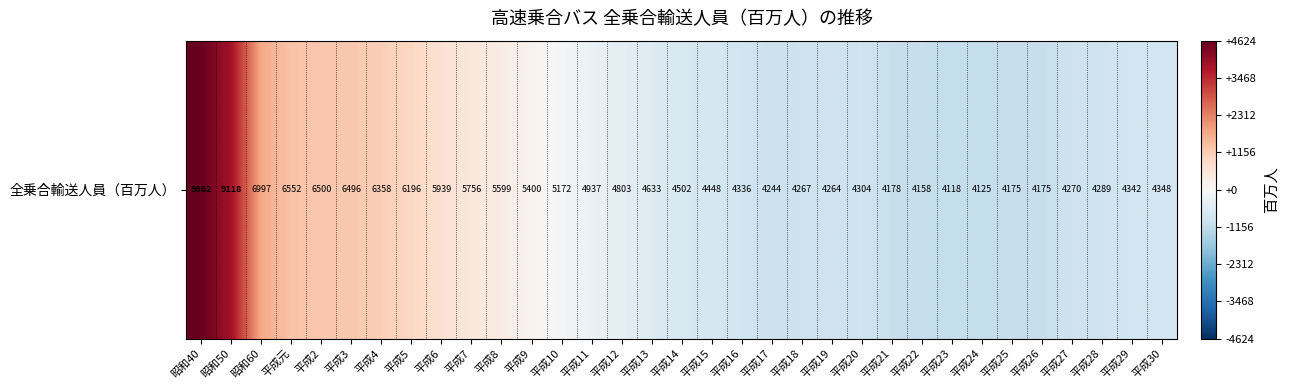

Which has a higher value, 平成30 or 平成5?

平成5